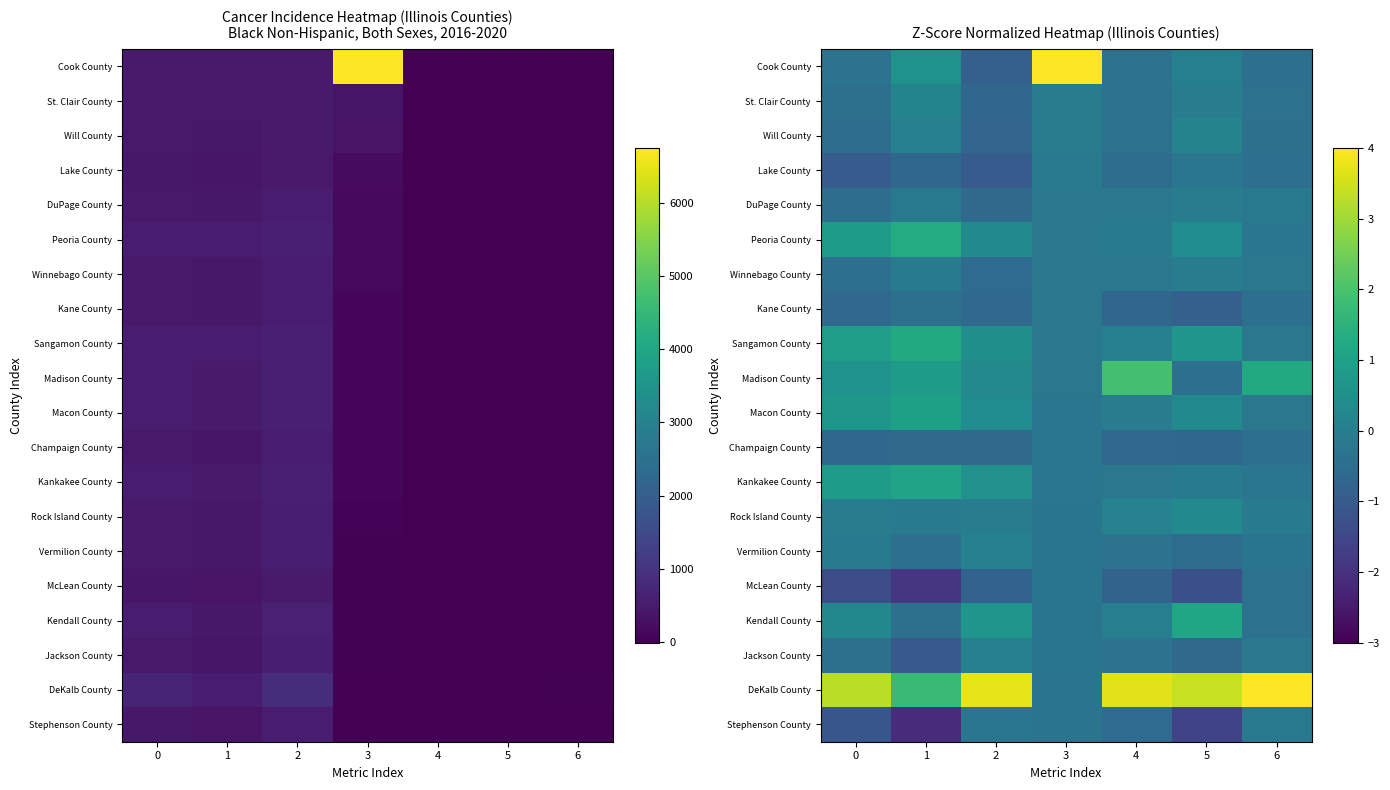

How many categories are shown in the chart?

7